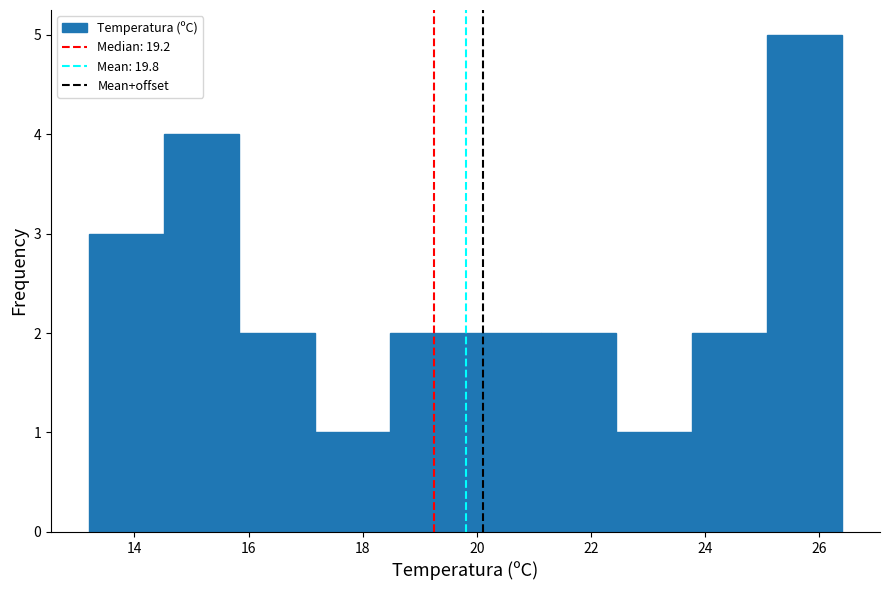

Which range on the x-axis has the tallest bar?

25.08 to 26.40